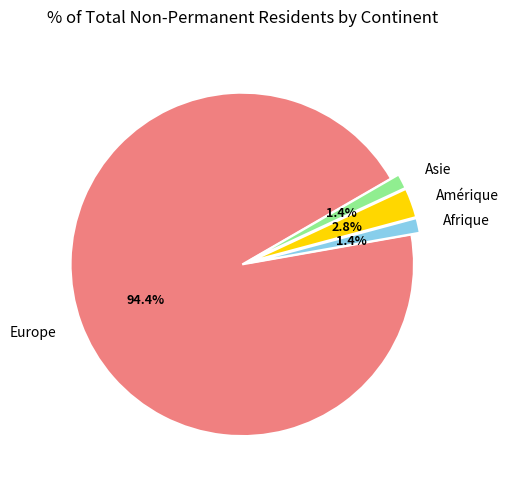

Which slice is the largest?

Europe